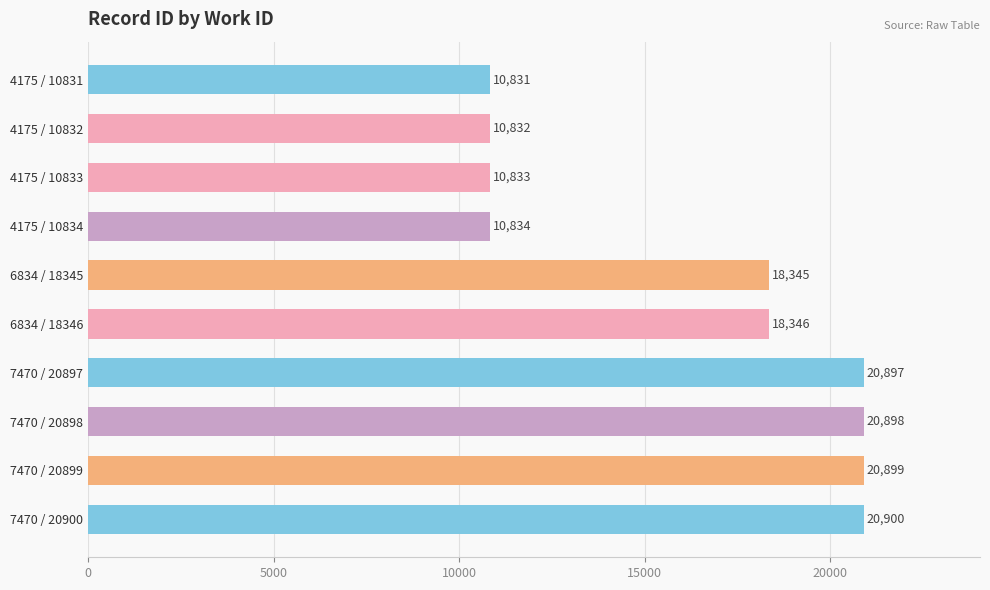

How many data points does each series have?

10